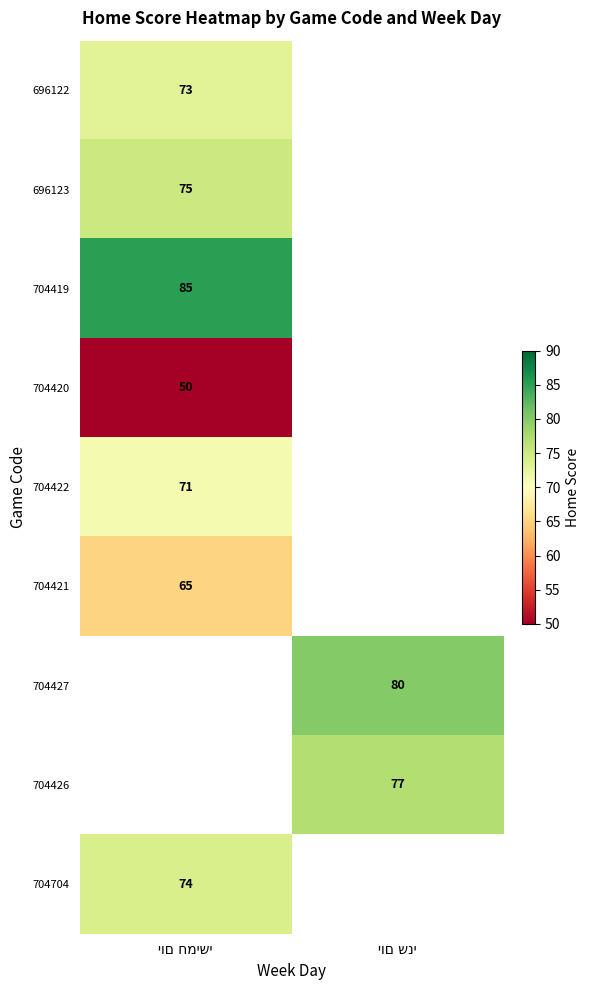

At how many categories does at least one series exceed 68?

2